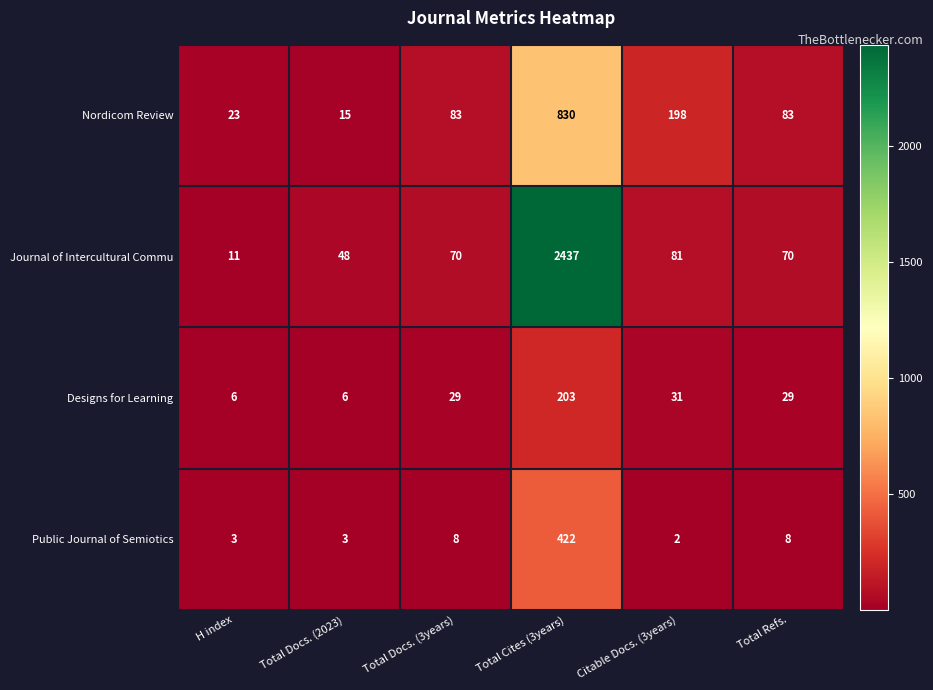

How many data points in Designs for Learning are less than 29?

2